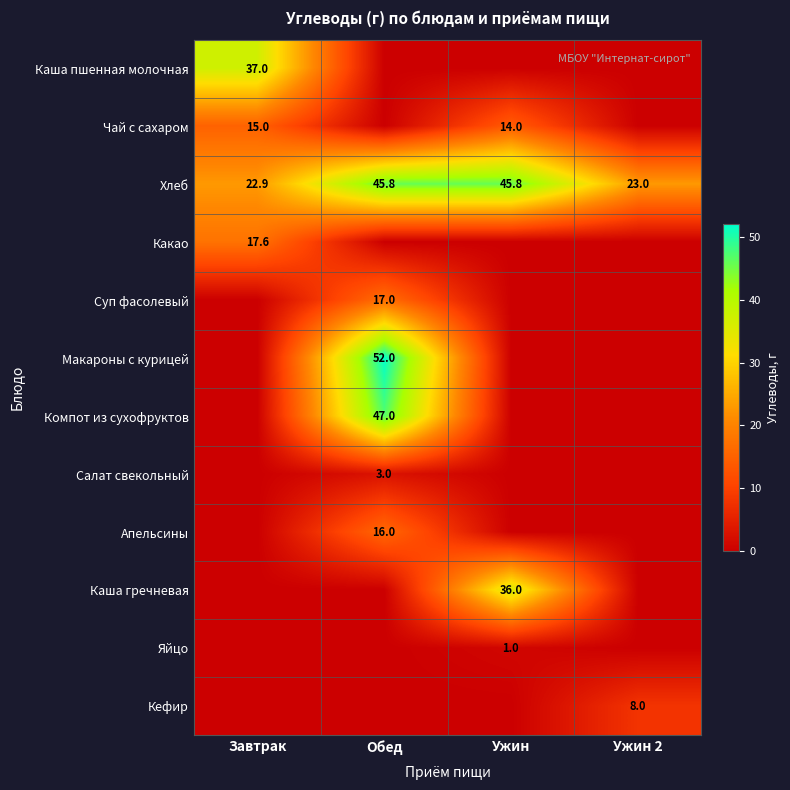

The value of Какао at Завтрак is 24.2. True or false?

False